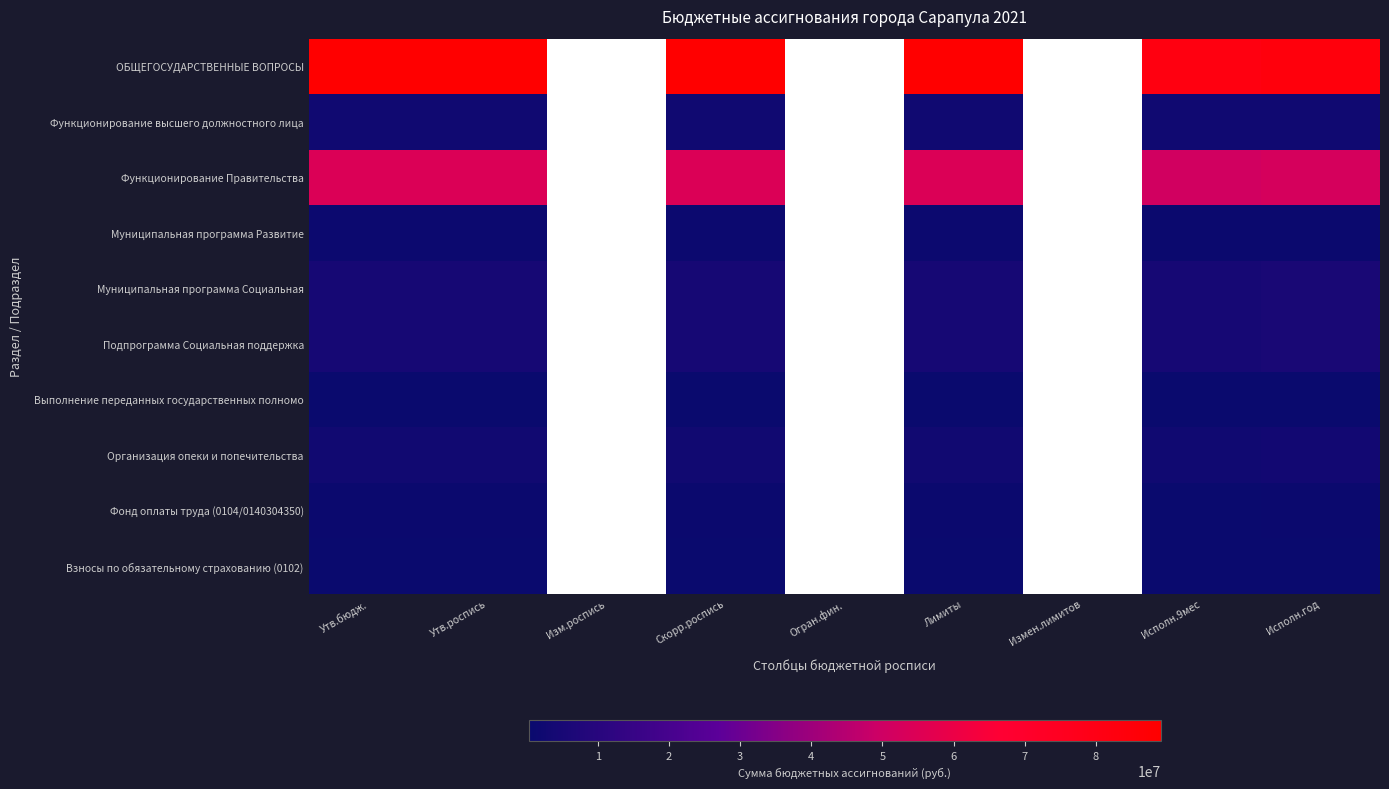

Which series has the largest range (max minus min)?

ОБЩЕГОСУДАРСТВЕННЫЕ ВОПРОСЫ